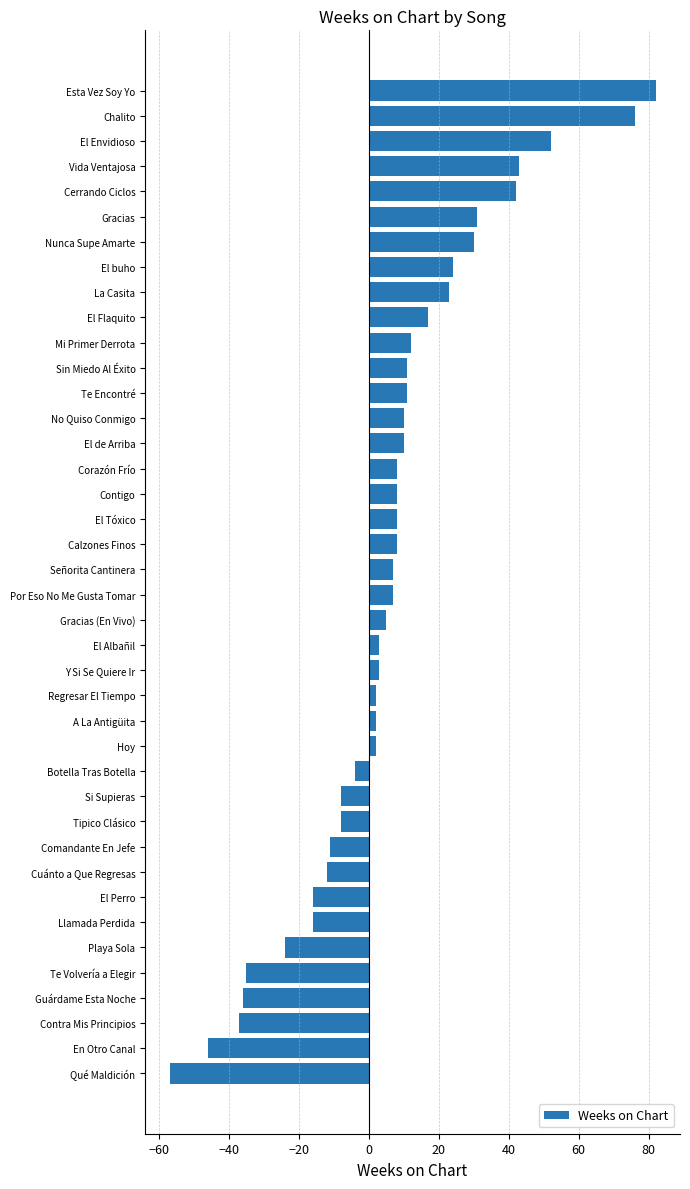

What is the difference between the second highest and minimum values?

133